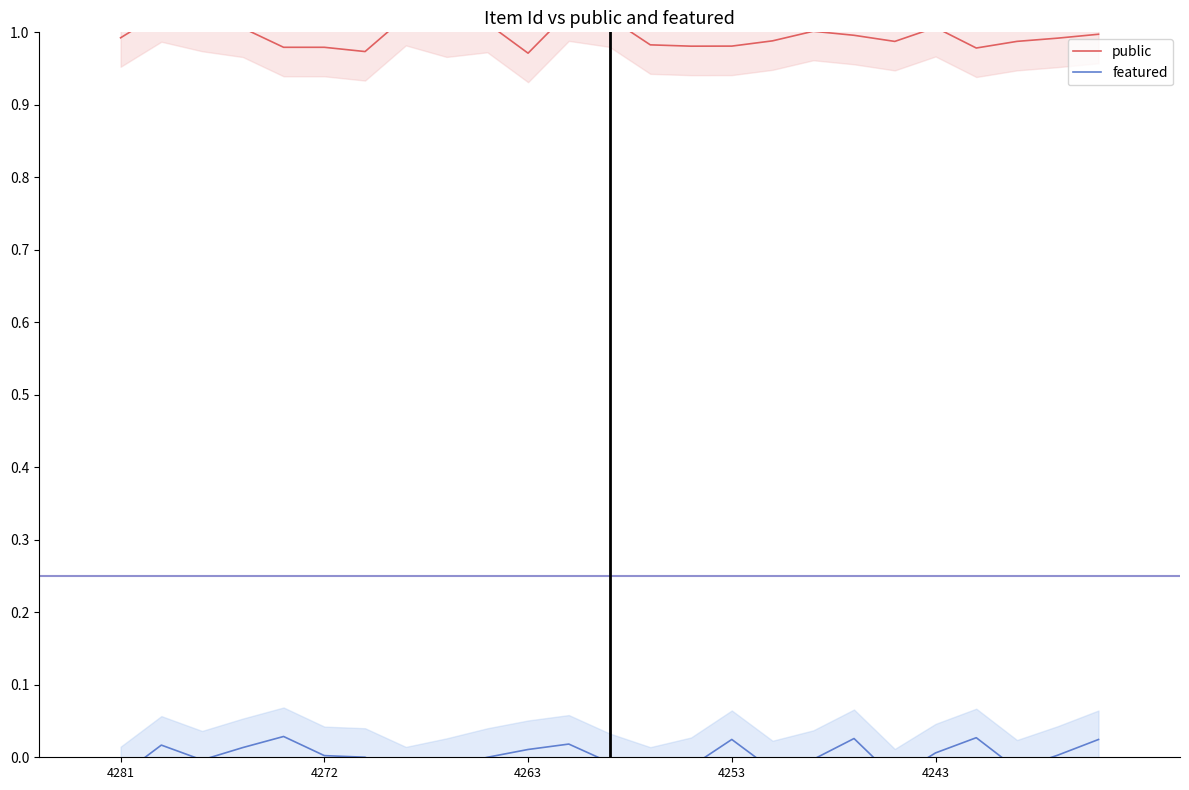

The featured series shows -0.0 at 16. True or false?

False